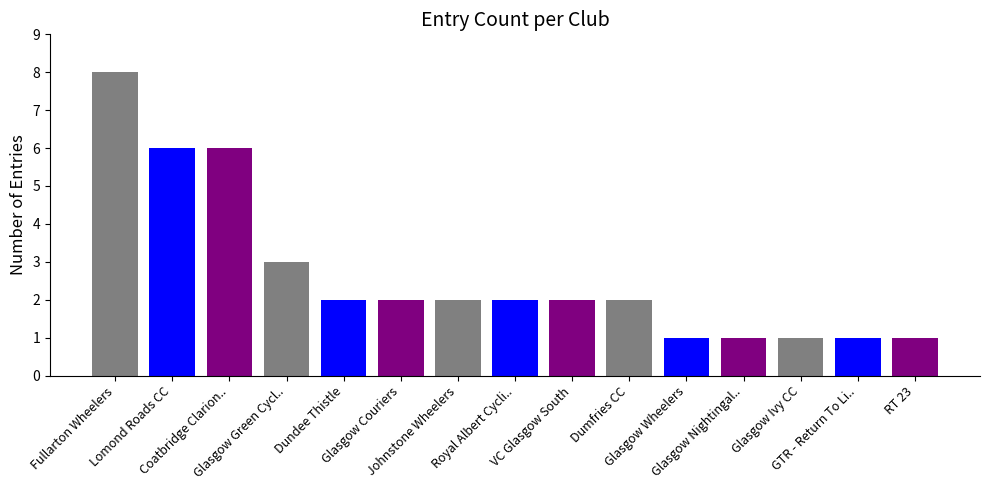

Count the number of categories in the chart.

15